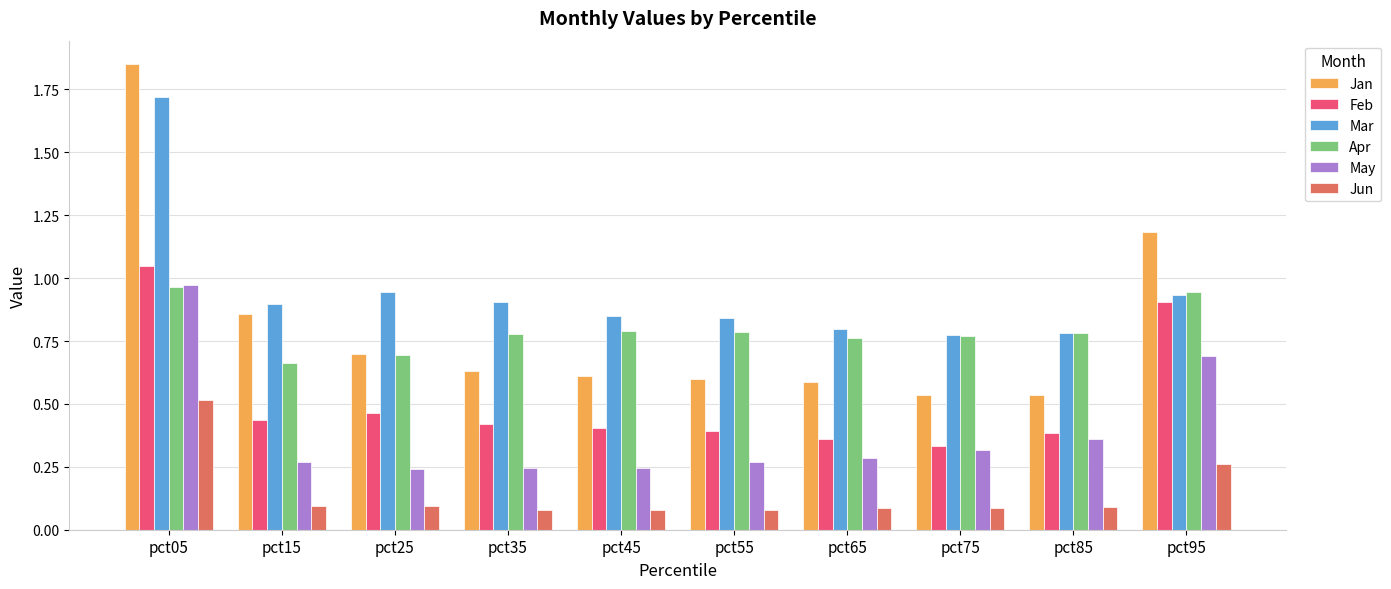

What is the sum of the Mar values at pct95 and pct35?

1.8